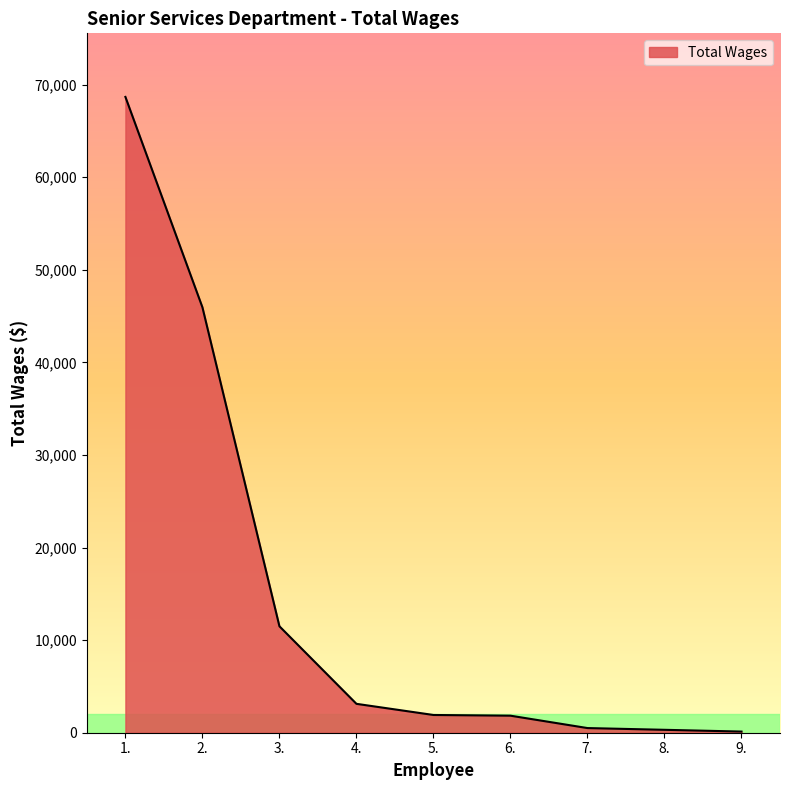

What position from the left is 5.?

5